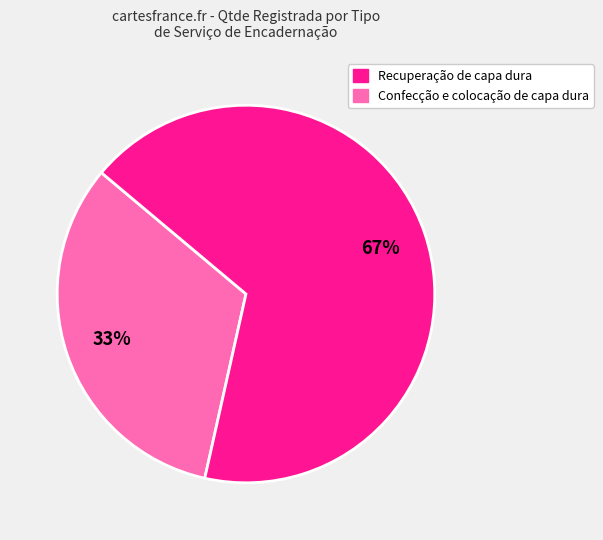

Is there any slice that represents more than half of the pie?

Yes